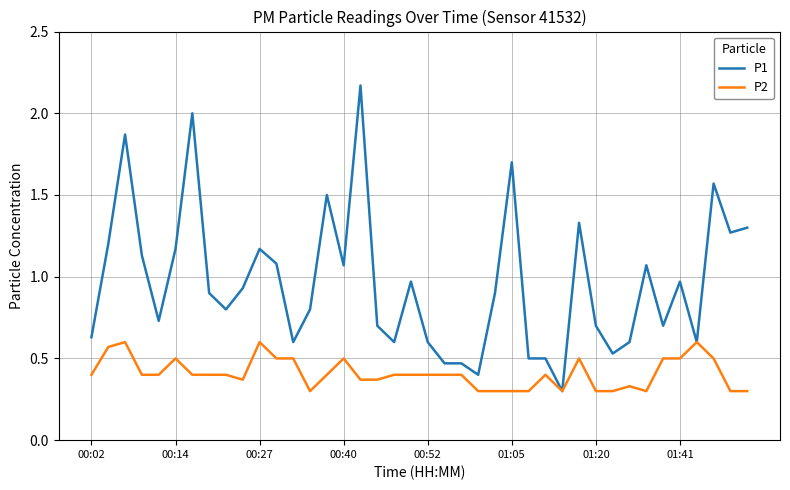

Which series has the widest spread of values?

P1